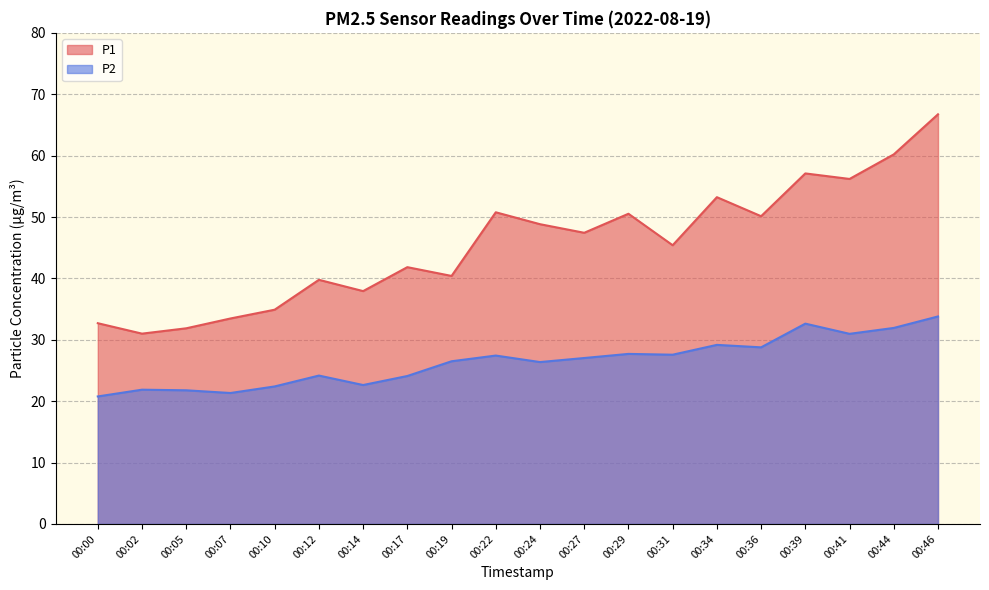

How many interior local valleys does the P1 series have?

7